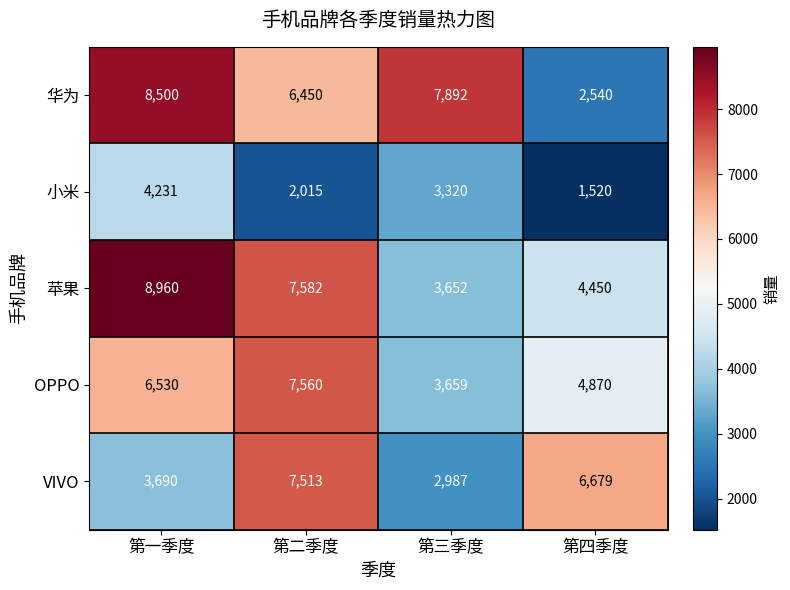

Reading left to right, extract all data points from this chart.

华为: 8500	6450	7892	2540
小米: 4231	2015	3320	1520
苹果: 8960	7582	3652	4450
OPPO: 6530	7560	3659	4870
VIVO: 3690	7513	2987	6679